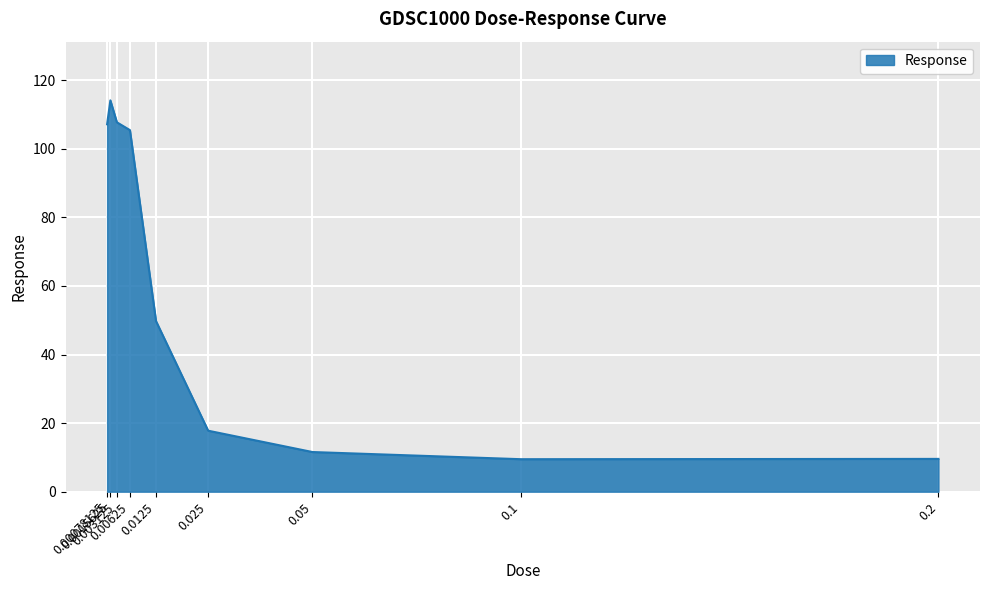

Reading left to right, transcribe all the data shown in this chart.

0.00078125=107.1	0.0015625=114.1	0.003125=107.7	0.00625=105.4	0.0125=49.8	0.025=17.8	0.05=11.6	0.1=9.5	0.2=9.6